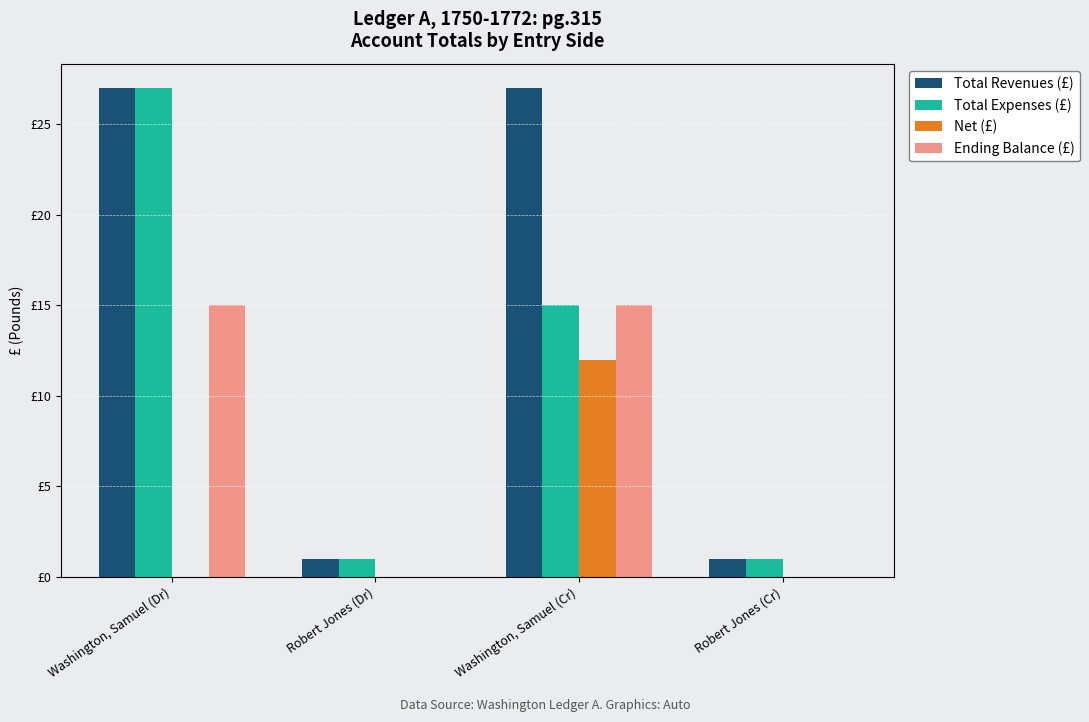

Rank the series by their average value, from highest to lowest.

Total Revenues (£), Total Expenses (£), Ending Balance (£), Net (£)